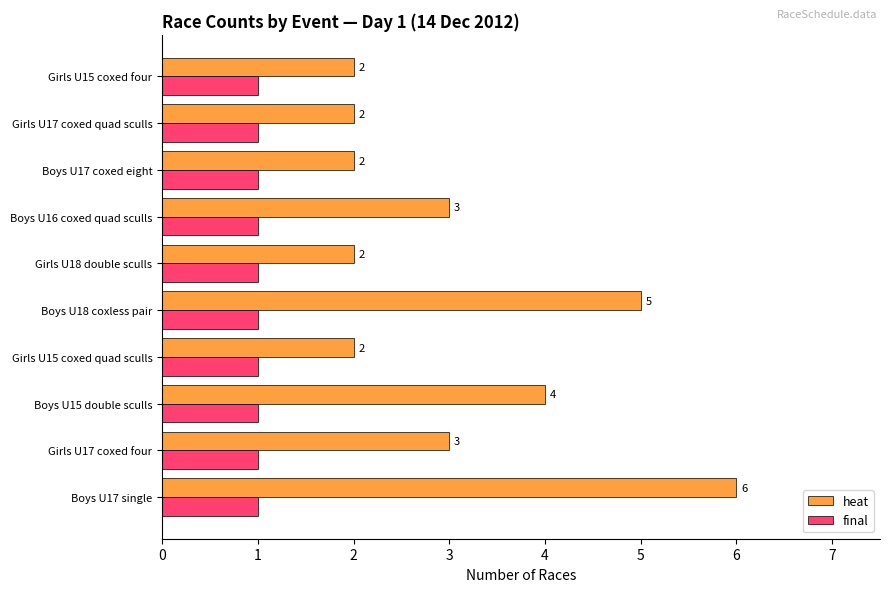

At which category is the sum across all series the highest?

Boys U17 single